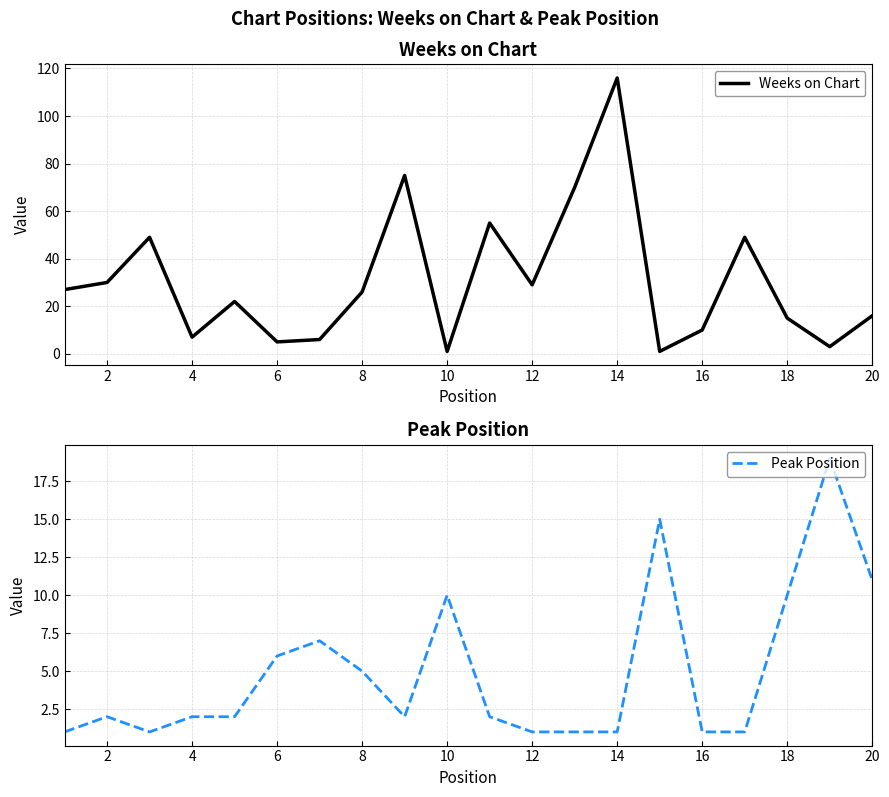

The value of Weeks on Chart at 8 is 44. True or false?

False